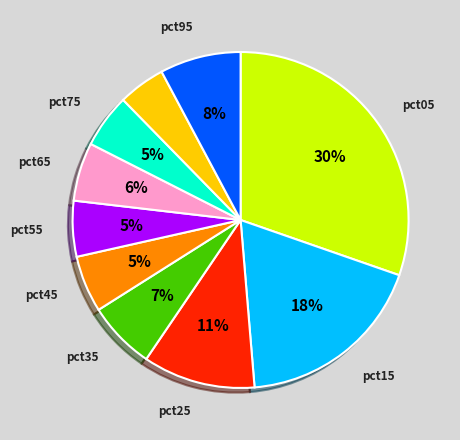

Does any single category account for the majority?

No